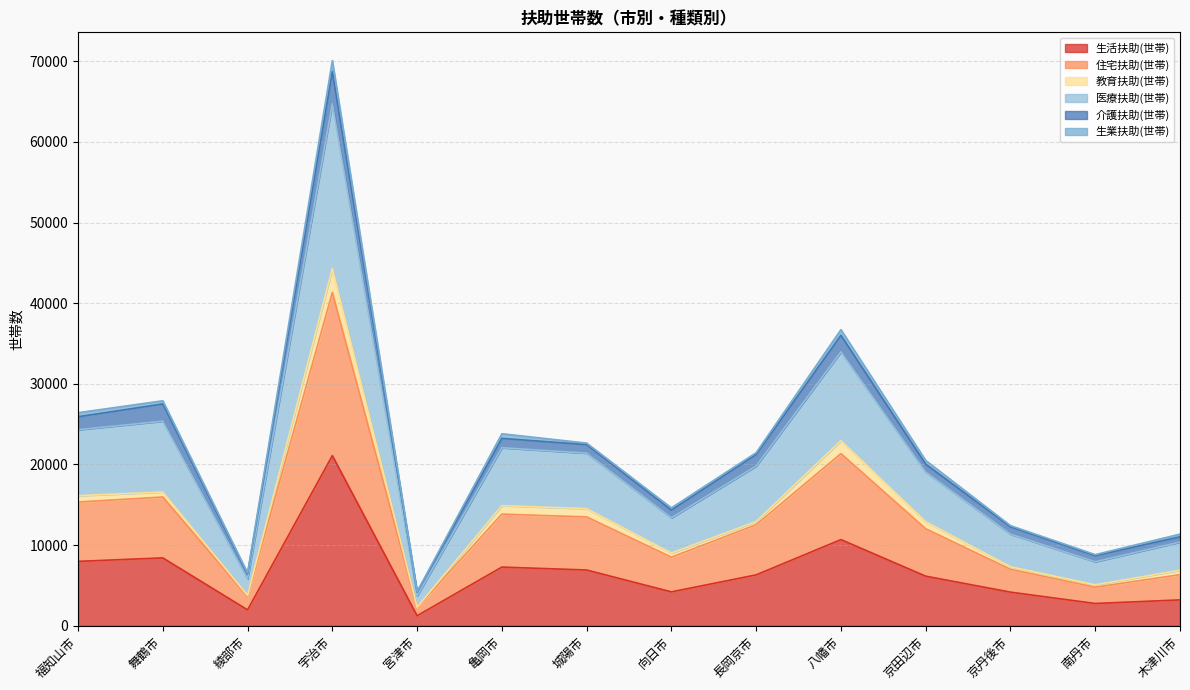

At which category is the sum across all series the highest?

宇治市